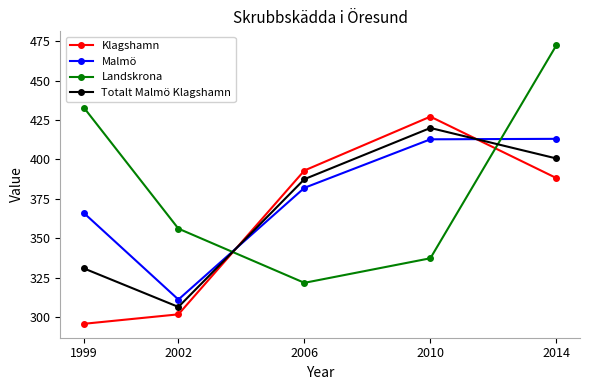

What is the value of the Totalt Malmö Klagshamn point at the 2nd from the left?

306.4